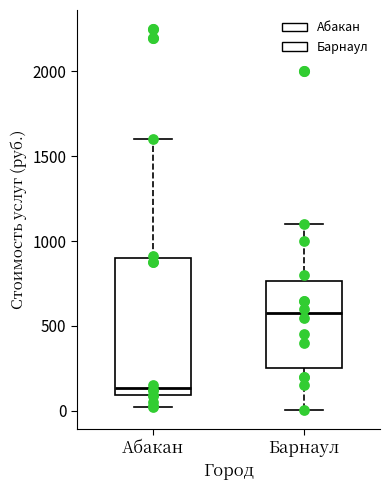

Which box has the highest median line?

Барнаул